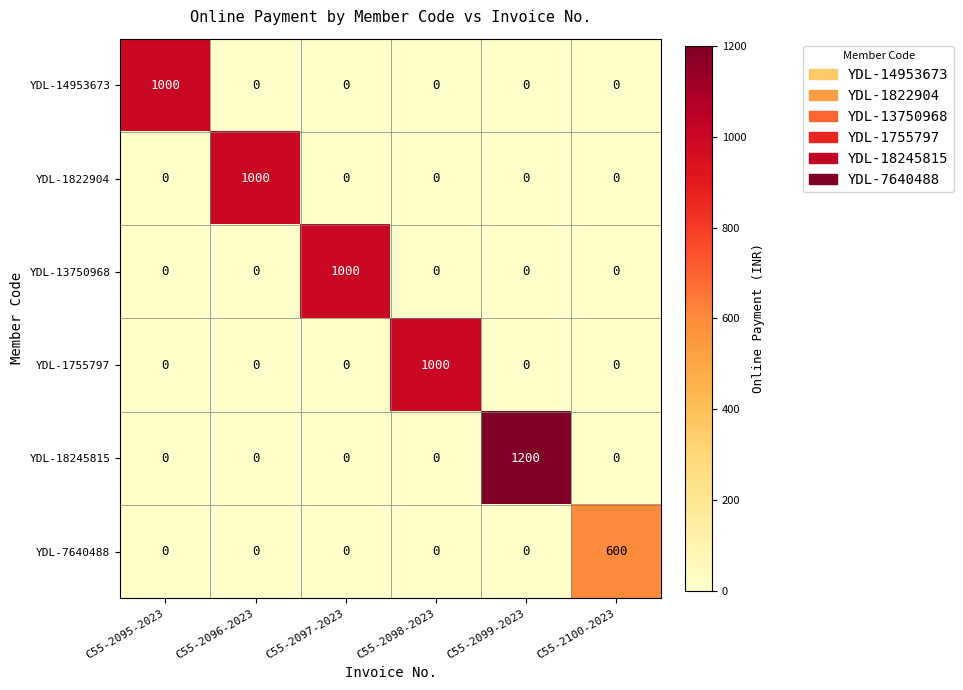

Which series has the largest range (max minus min)?

YDL-18245815